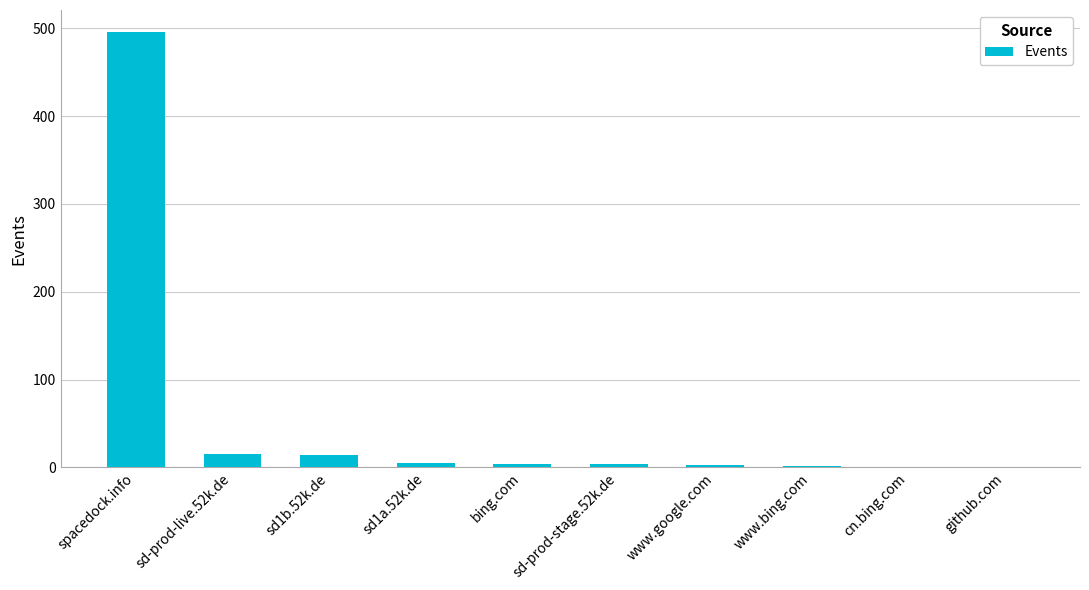

What is the maximum value shown in the chart?

496